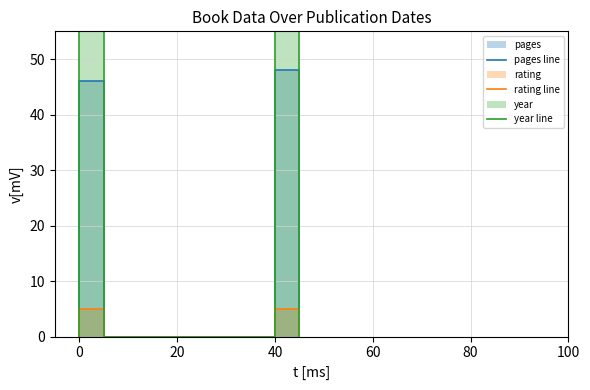

What is the highest value of the rating line series?

5